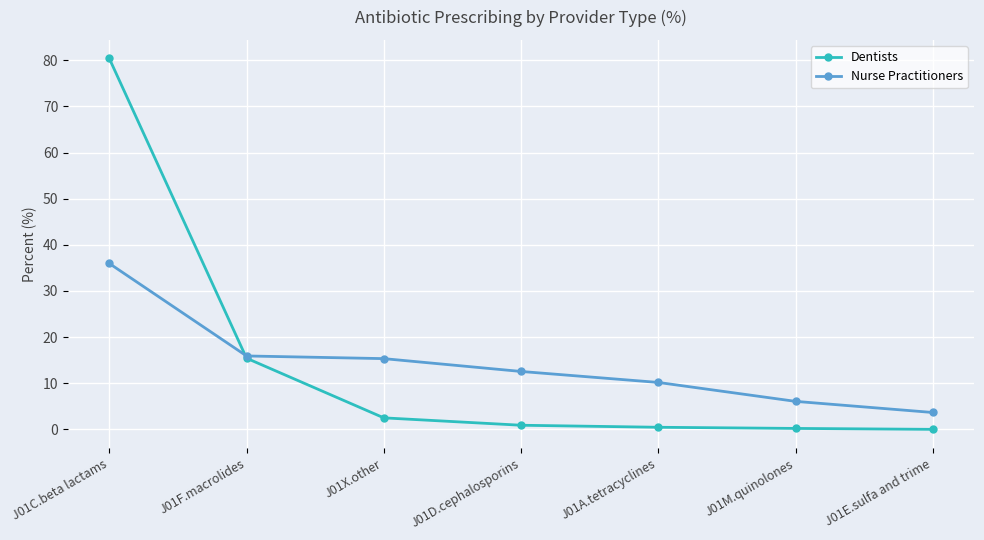

At which category does the chart reach its peak across all series?

J01C.beta lactams